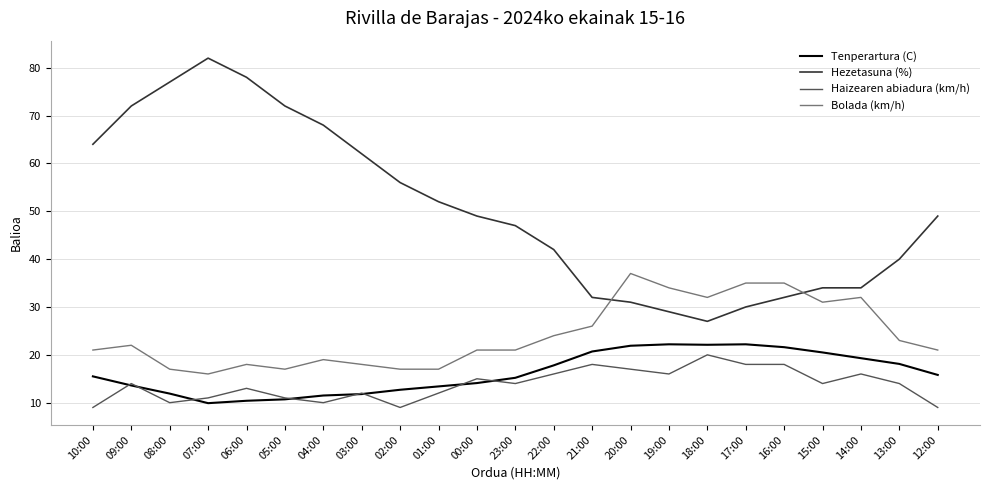

The value of Haizearen abiadura (km/h) at 02:00 is 15.6. True or false?

False